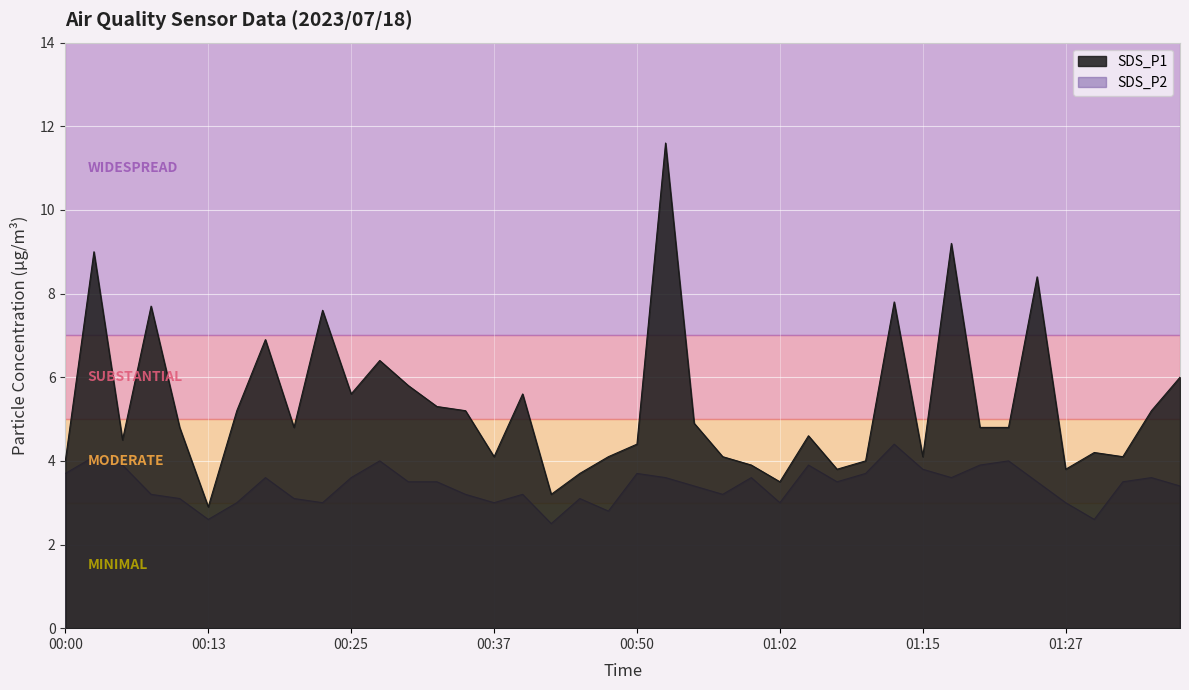

True or false: SDS_P1 has a value of 3.8 at 01:27.

True